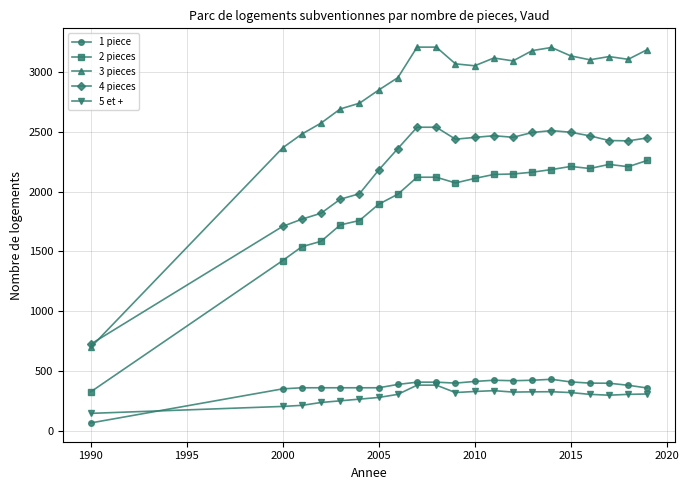

True or false: 4 pieces and 2 pieces intersect in this chart.

False